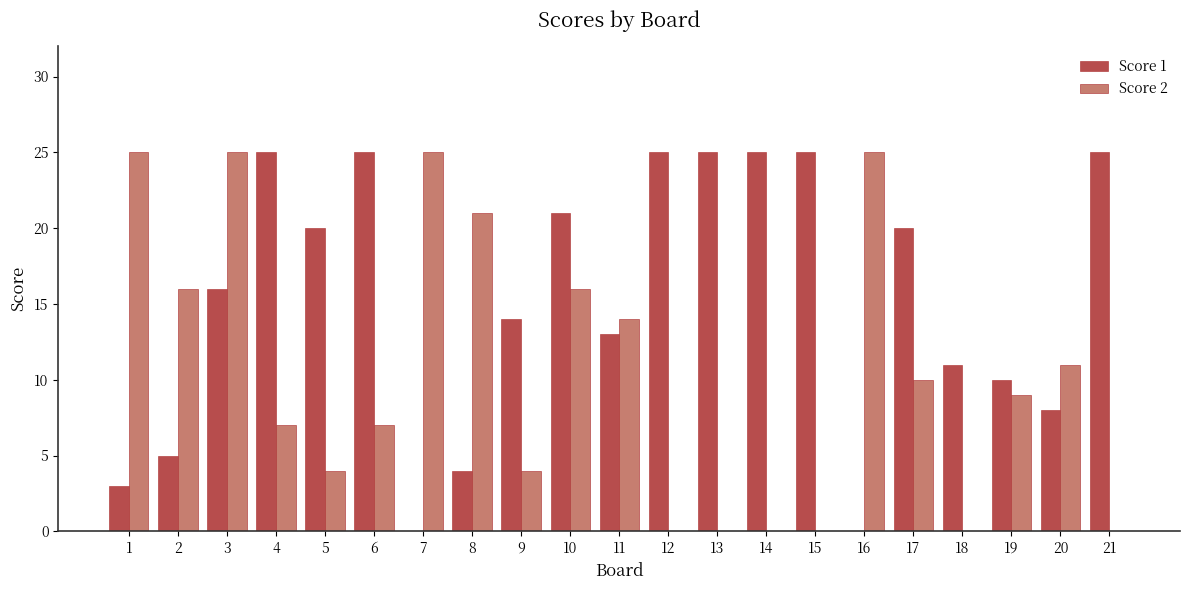

Which series has the largest total across all categories?

Score 1